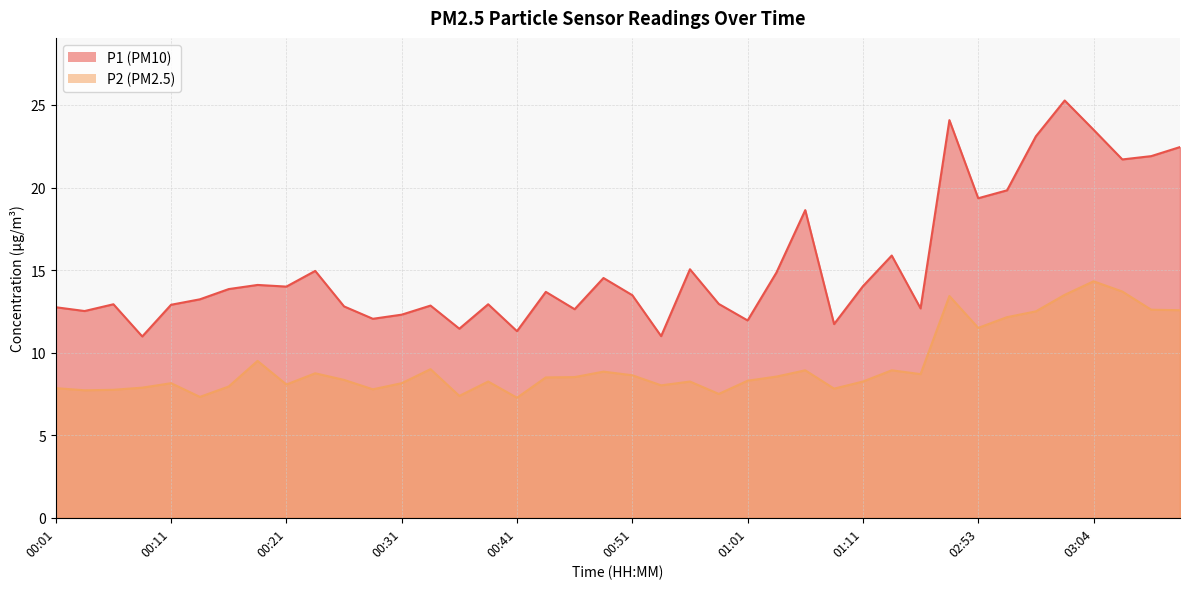

Which series has the largest total across all categories?

P1